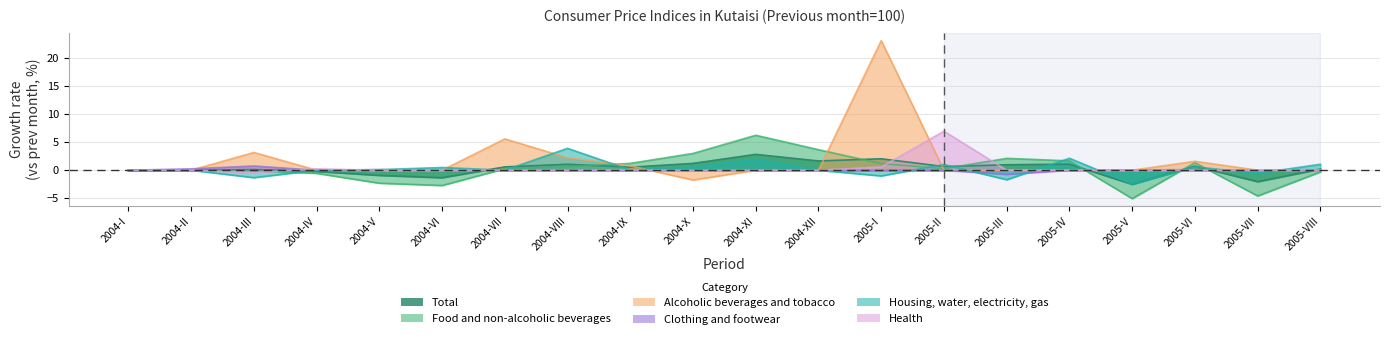

What position from the right is 2004-X?

11